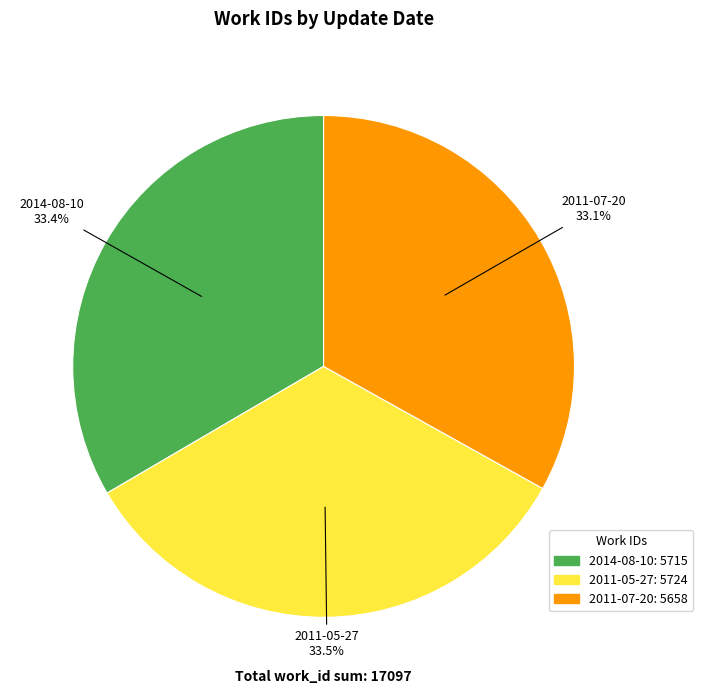

What is the total percentage of 2014-08-10 and 2011-05-27?

66.9%